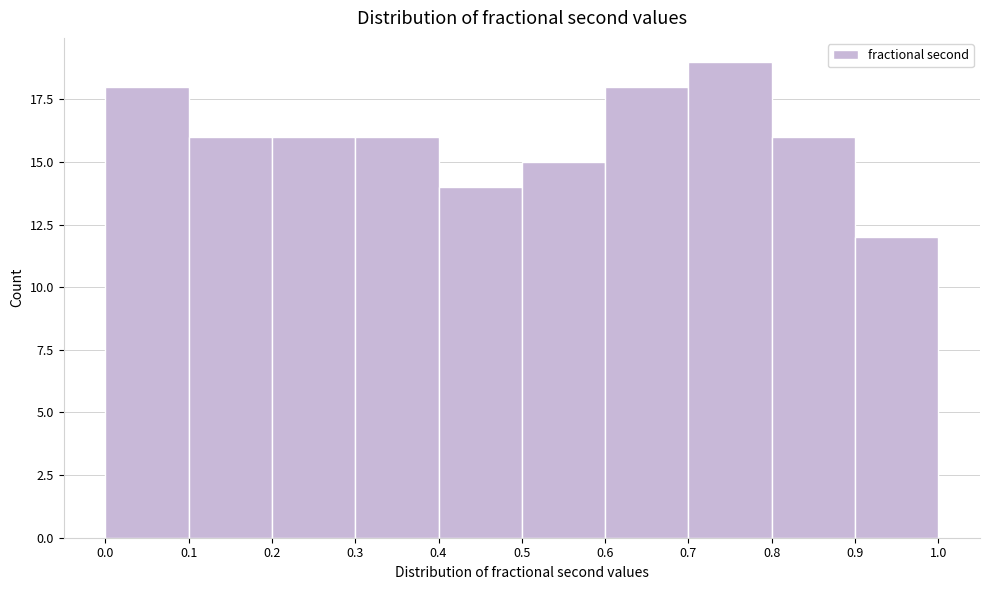

What is the height of the bar covering 0.6 to 0.7 on the x-axis? The values are not printed on the chart, so give them approximately, as read against the axis.

18